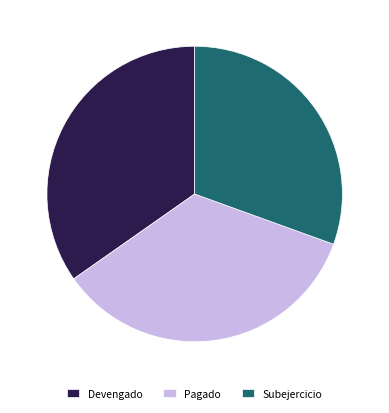

What is the ratio of the value at Subejercicio to the value at Pagado?

0.9